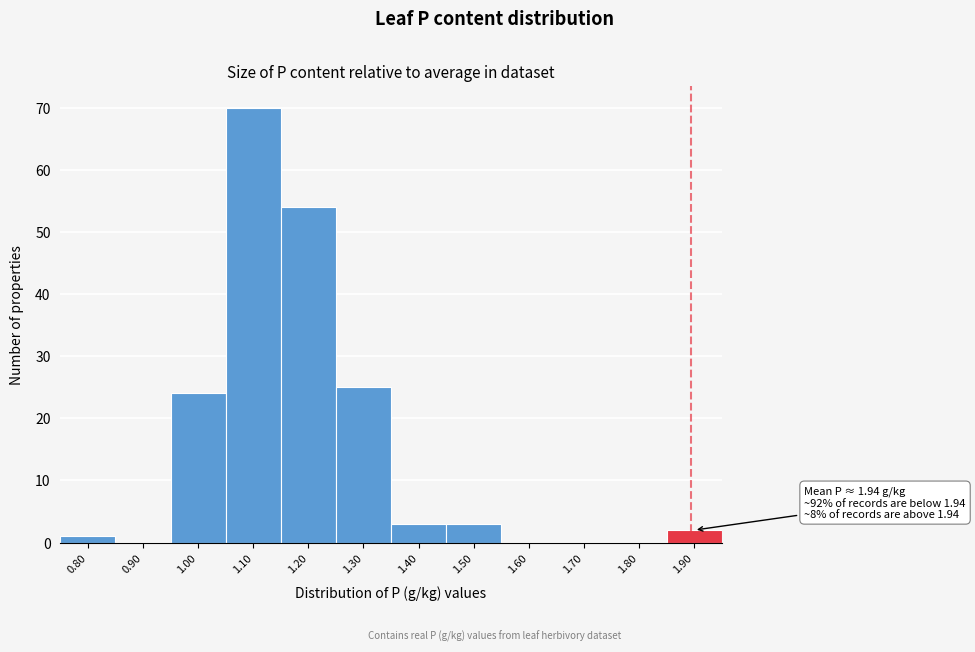

Reading left to right, what are all the values shown in this chart?

0.80=1	0.90=0	1.00=24	1.10=70	1.20=54	1.30=25	1.40=3	1.50=3	1.60=0	1.70=0	1.80=0	1.90=2